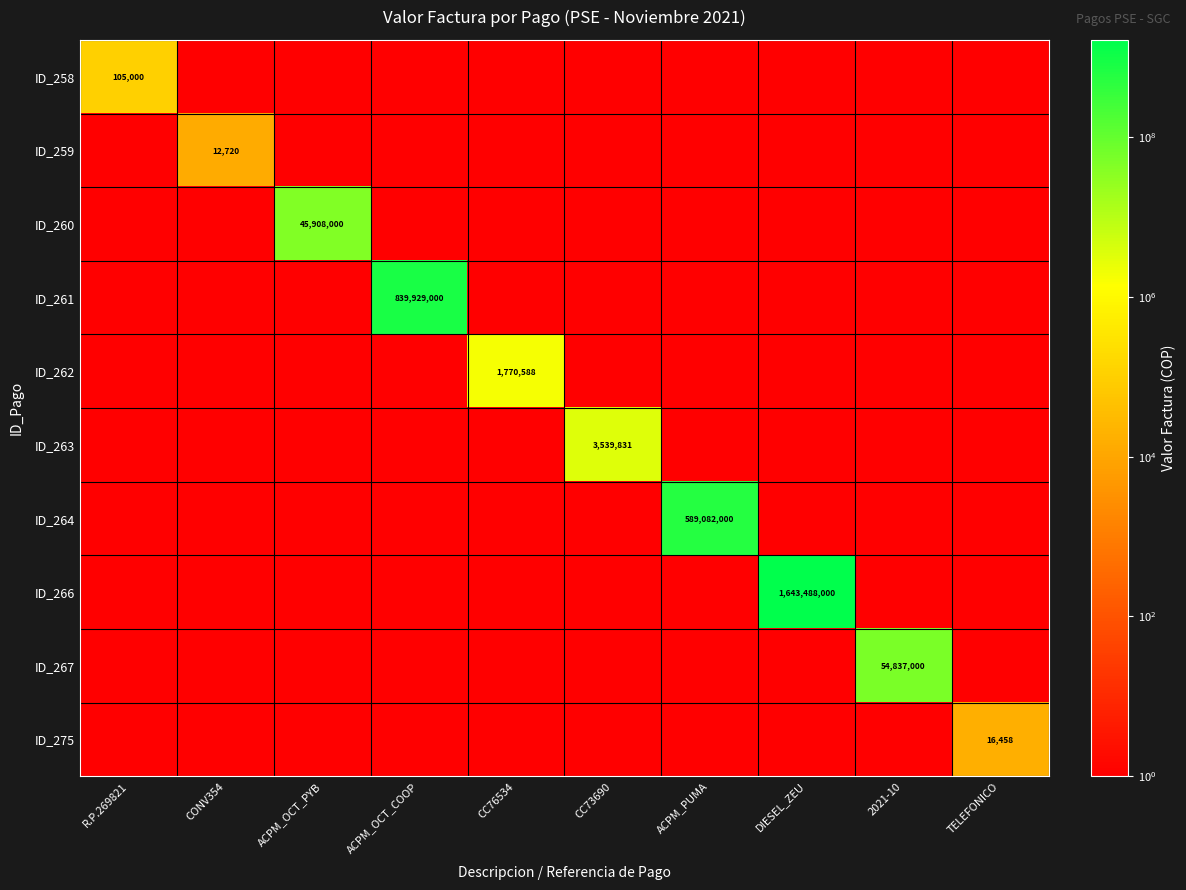

Is it true that ID_260 equals 10438439.4 at ACPM_OCT_PYB?

False